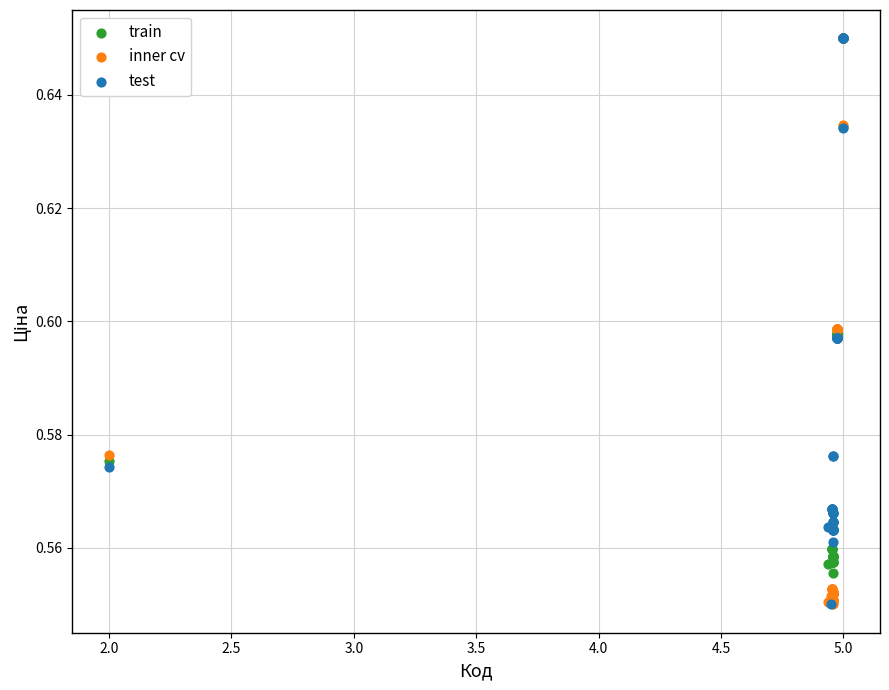

What are all the series names shown in the legend?

train, inner cv, test